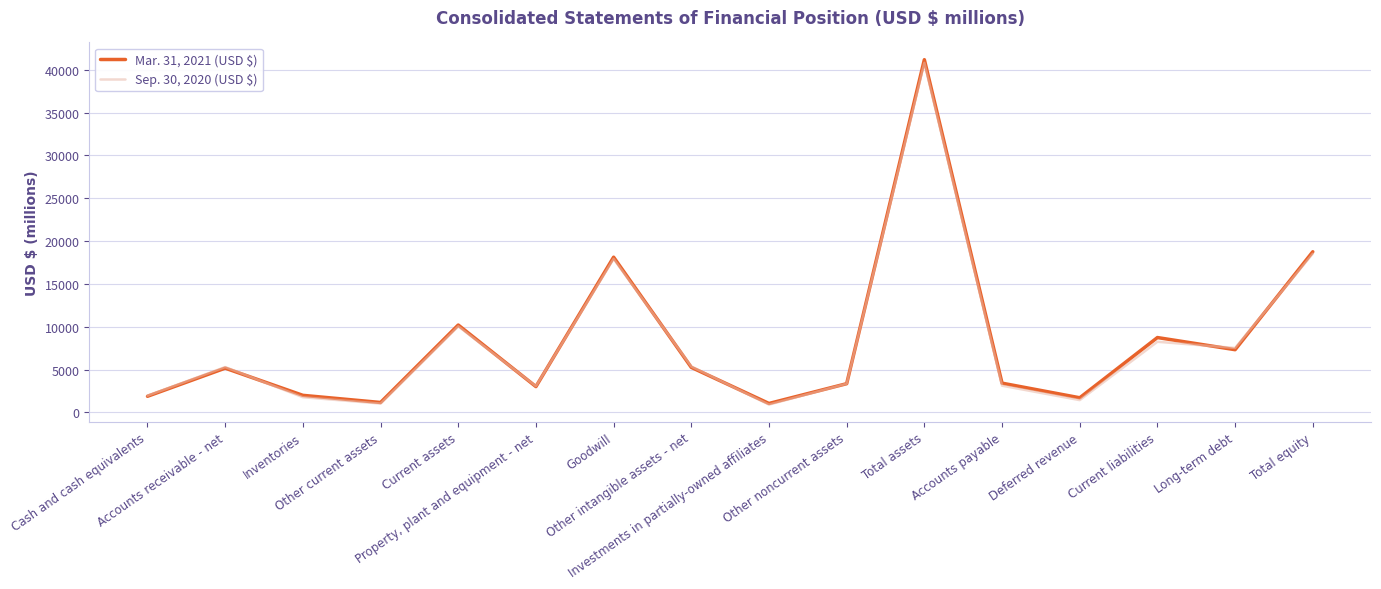

Rank the series by their average value, from highest to lowest.

Mar. 31, 2021 (USD $), Sep. 30, 2020 (USD $)